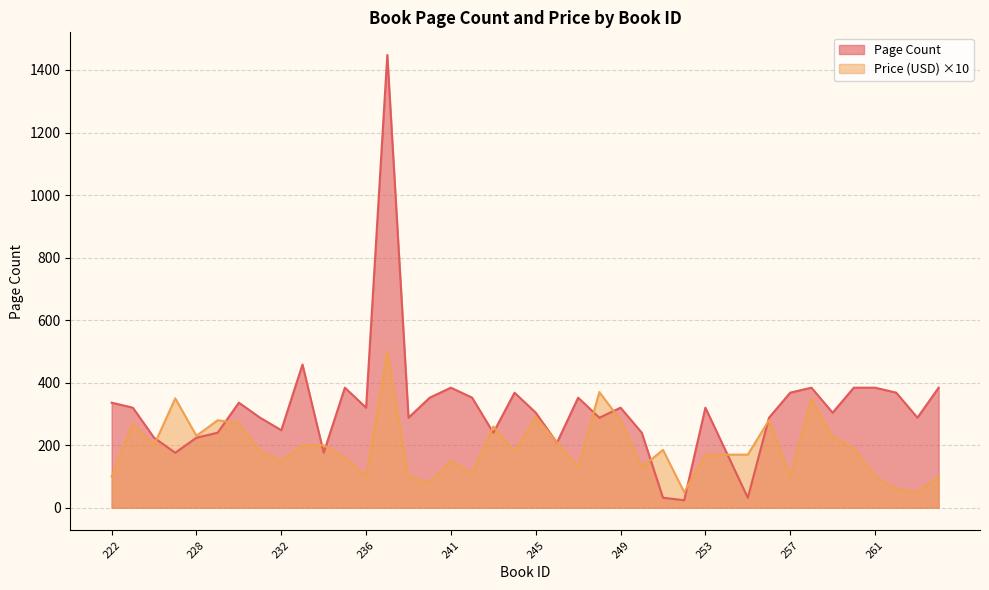

What is the minimum value for Page Count?

24.0